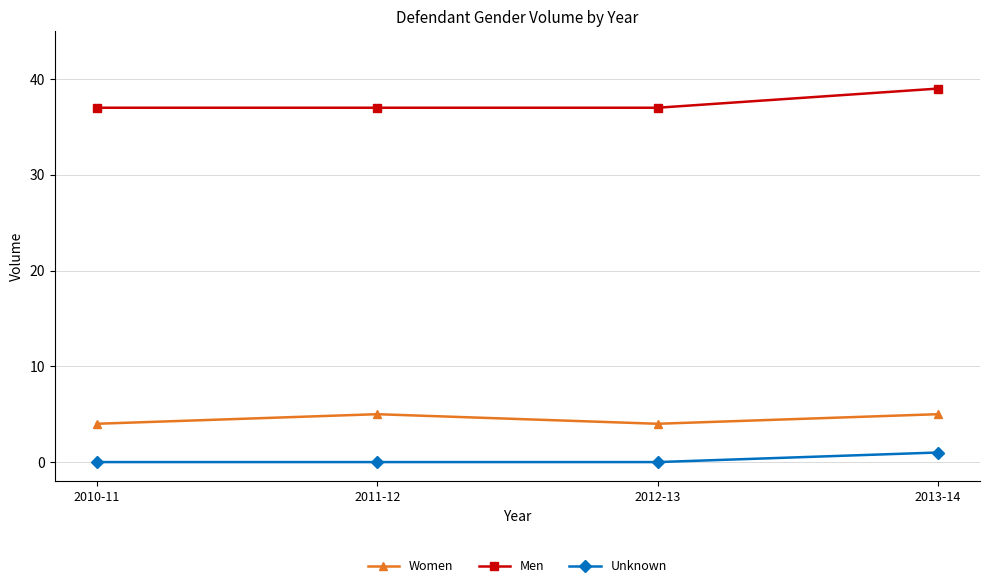

Reading left to right, transcribe all the data shown in this chart.

Women: 2010-11=4	2011-12=5	2012-13=4	2013-14=5
Men: 2010-11=37	2011-12=37	2012-13=37	2013-14=39
Unknown: 2010-11=0	2011-12=0	2012-13=0	2013-14=1